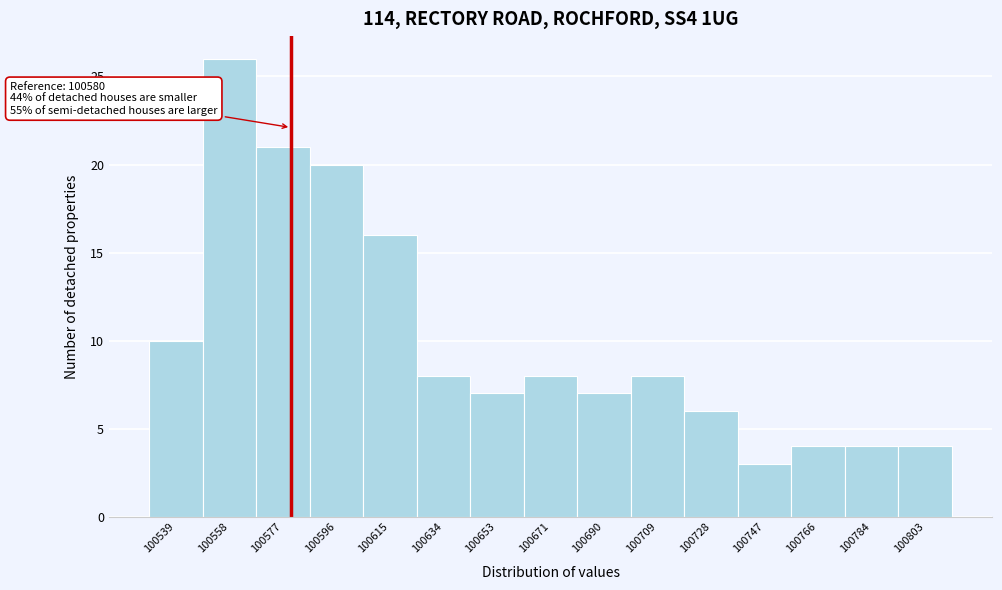

Over which range of the x-axis is the bar tallest?

100548 to 100568